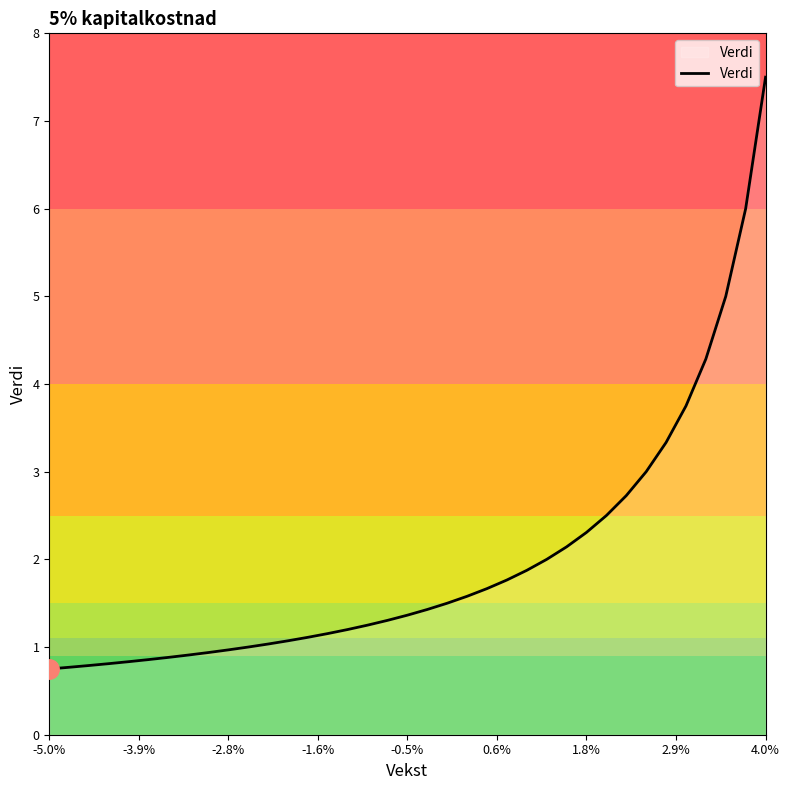

How many lines are shown in the chart?

1